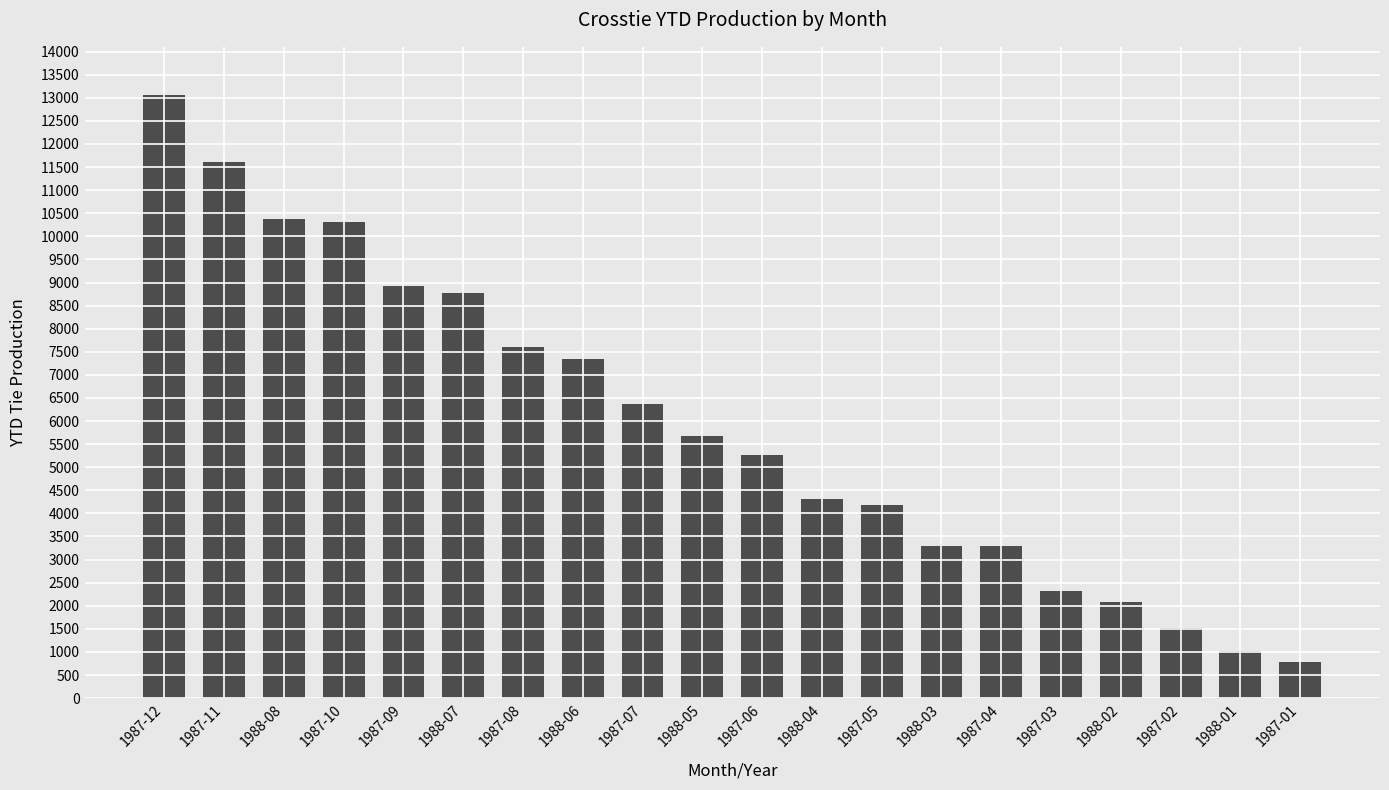

What is the label of the 7th bar from the left?

1987-08